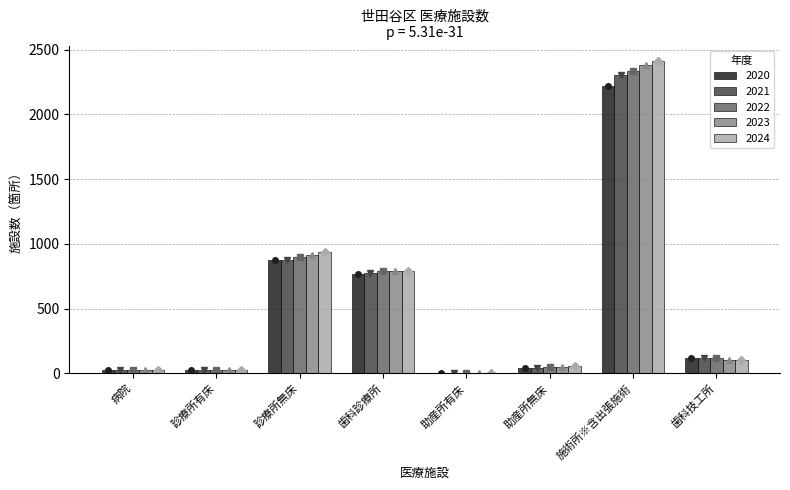

The value of 2020 at 歯科技工所 is 161. True or false?

False